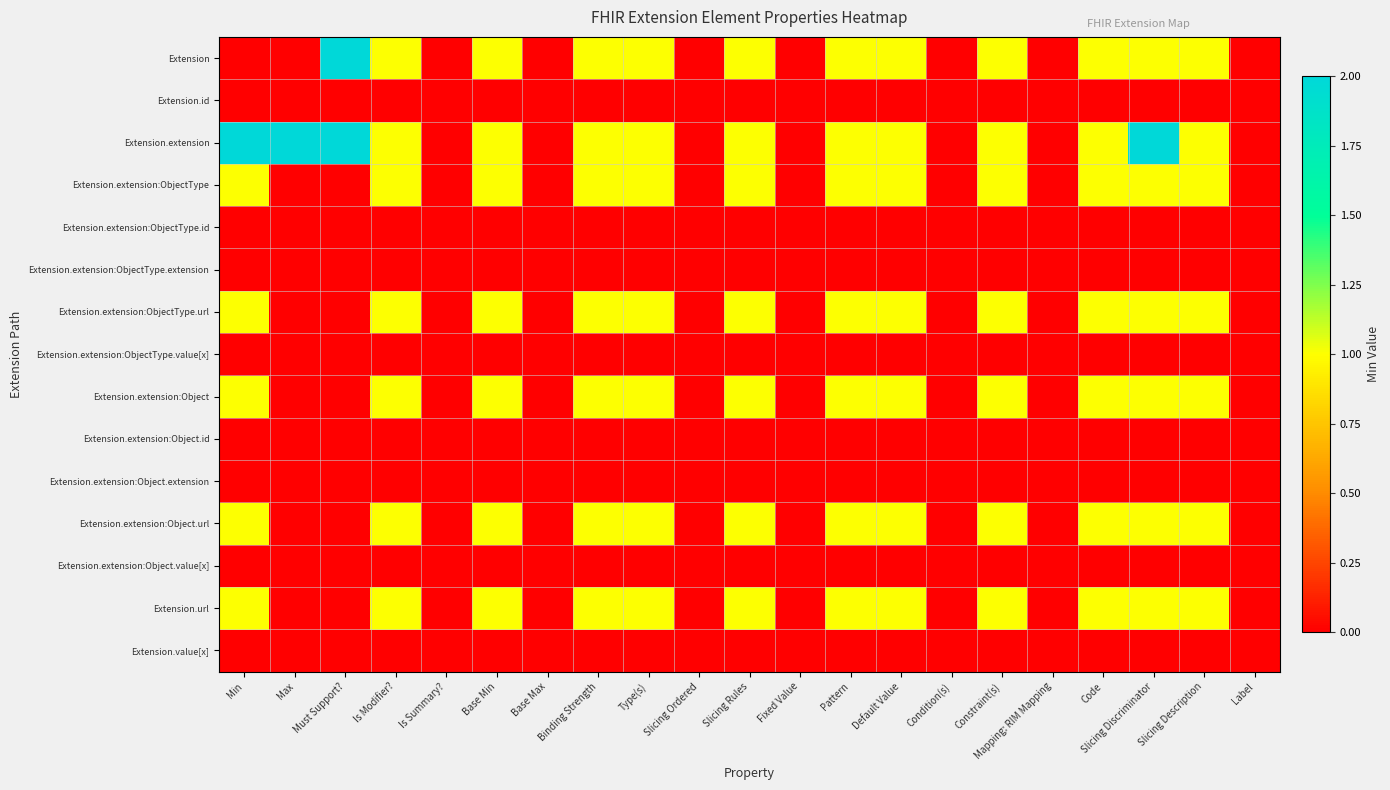

At which category is the sum across all series the highest?

Slicing Discriminator